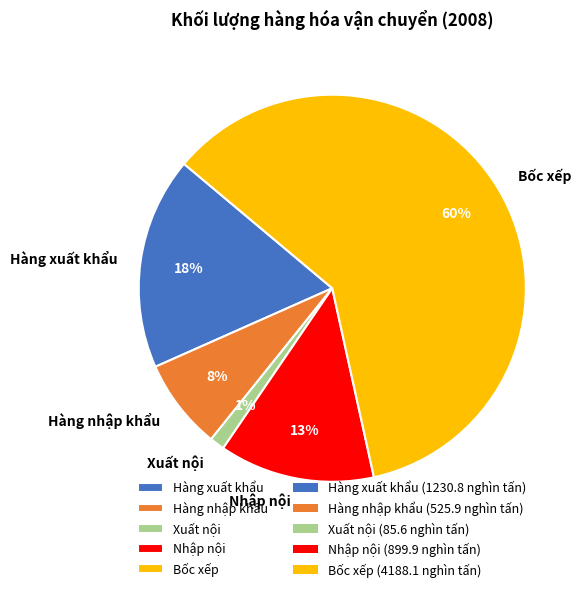

Does Bốc xếp represent more than half of the total?

Yes